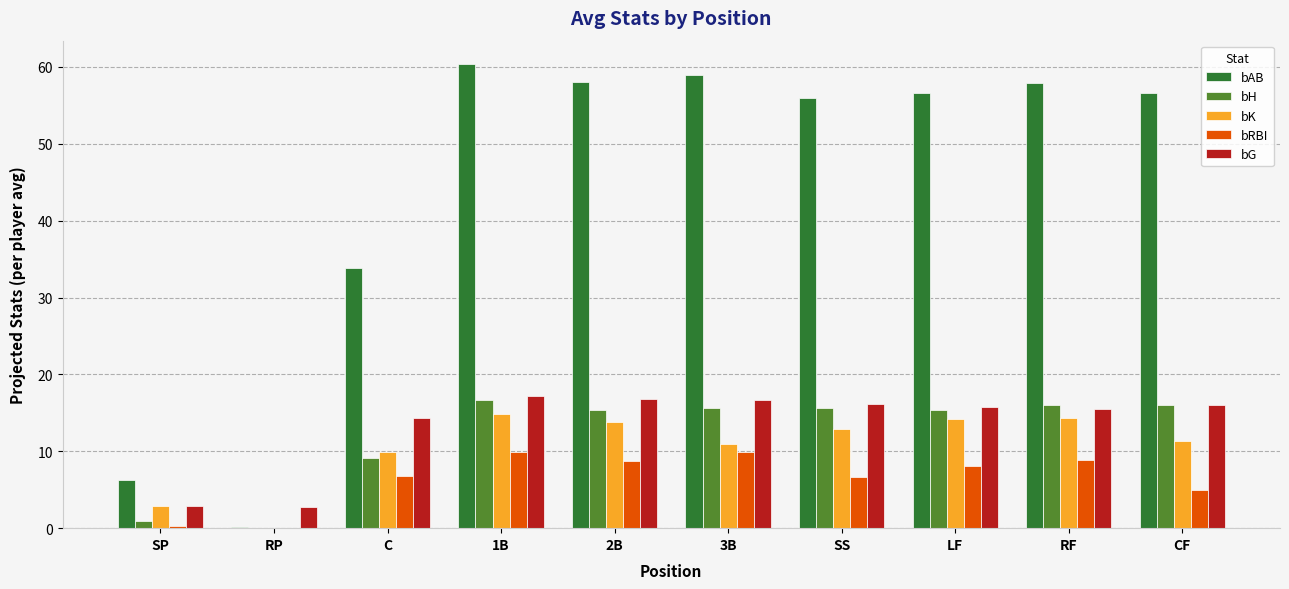

What is the highest value of the bRBI series?

10.0